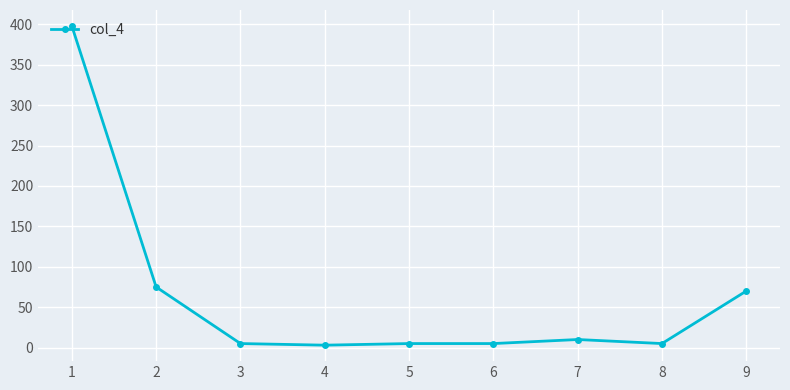

What is the maximum value shown in the chart?

398